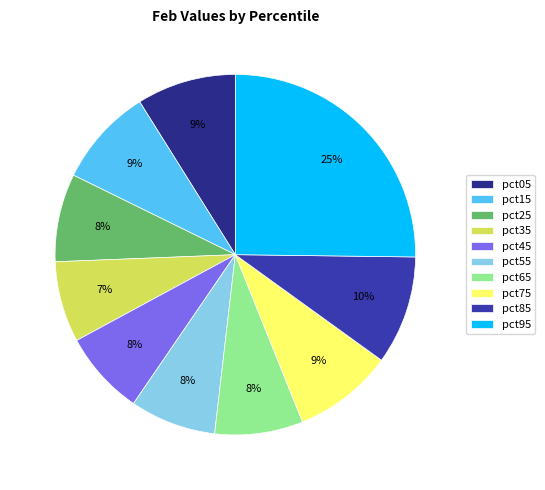

The pct55 slice represents 8% of the pie. True or false?

True